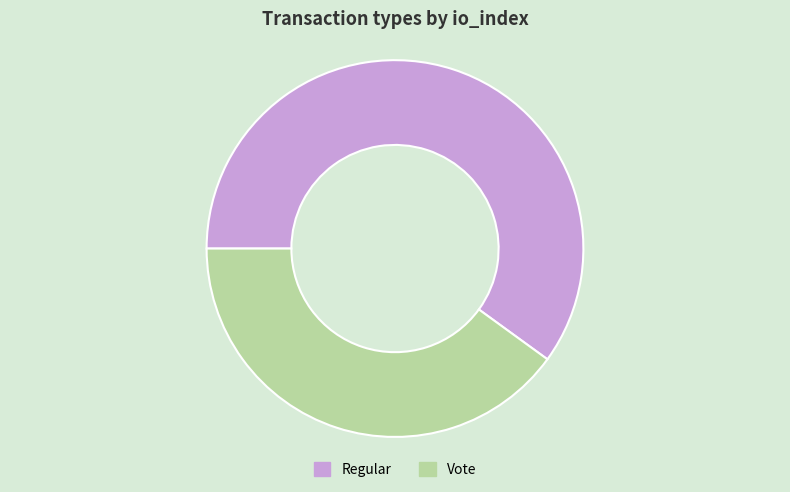

How many slices are in this pie chart?

2